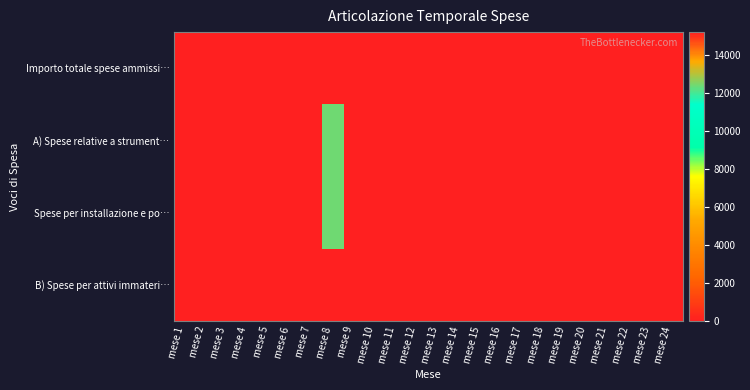

Count the number of data series in this chart.

4